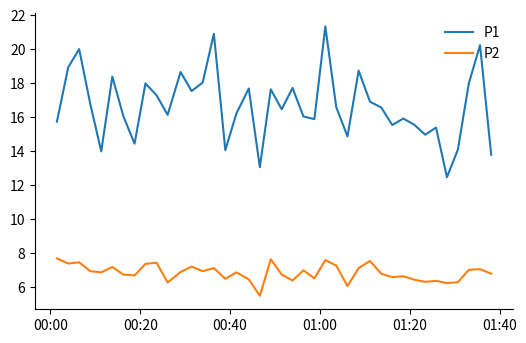

True or false: P1 and P2 cross at least once.

False